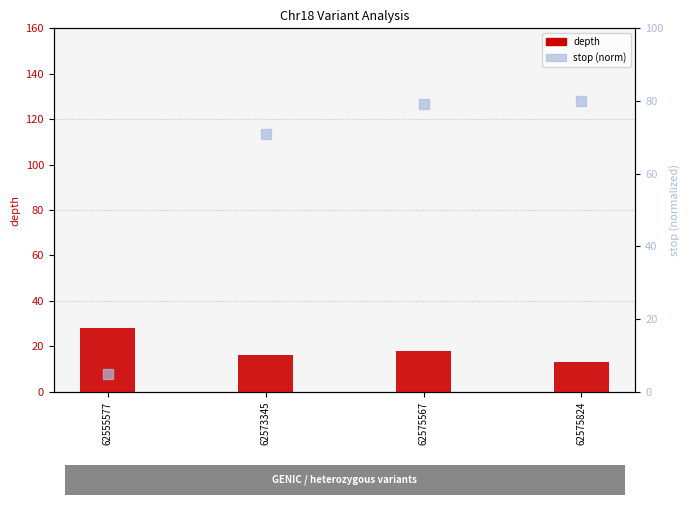

What are all the series names shown in the legend?

depth, stop (norm)